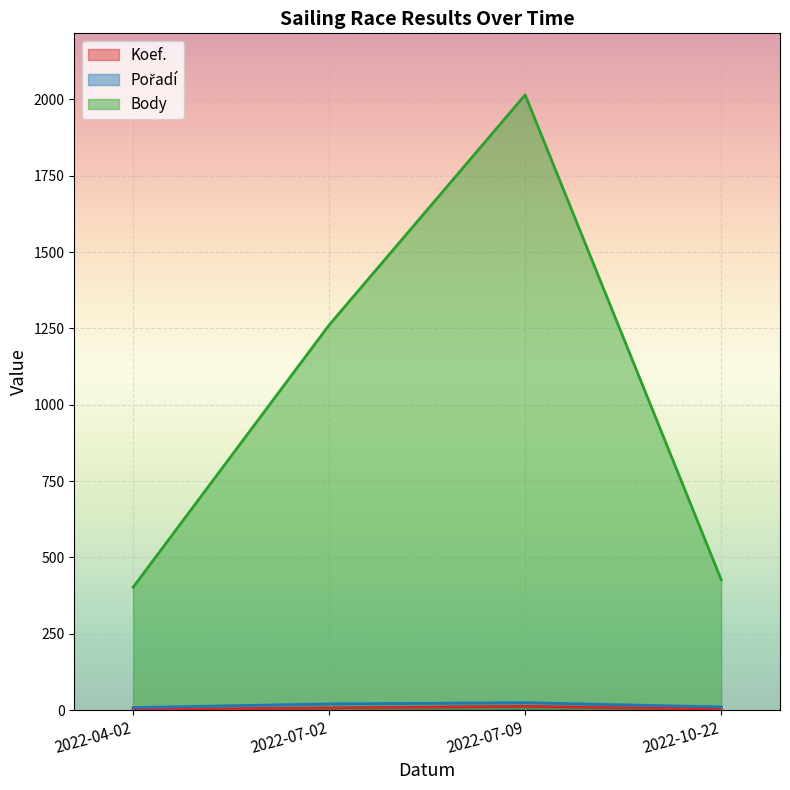

How many series are shown in this chart?

3